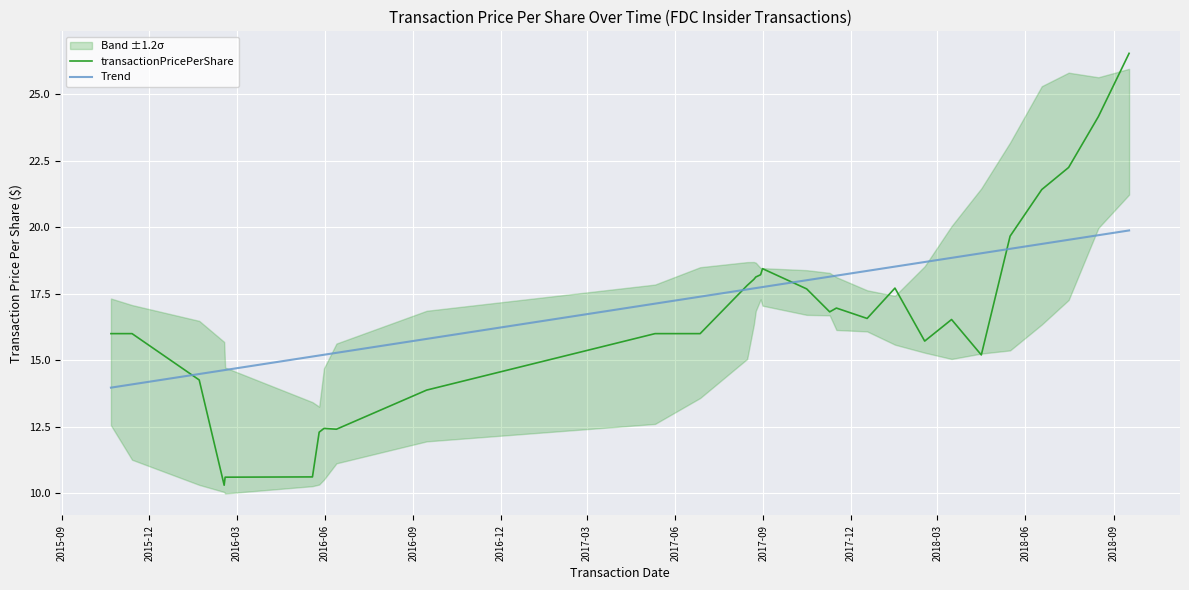

True or false: Trend has more than 2 points higher than both neighbors.

False